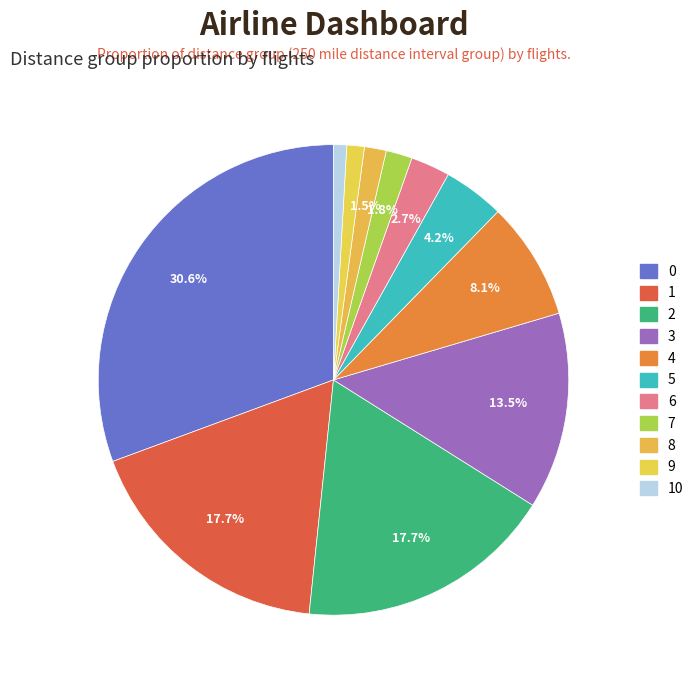

Rank the categories by value from highest to lowest.

0, 1, 2, 3, 4, 5, 6, 7, 8, 9, 10